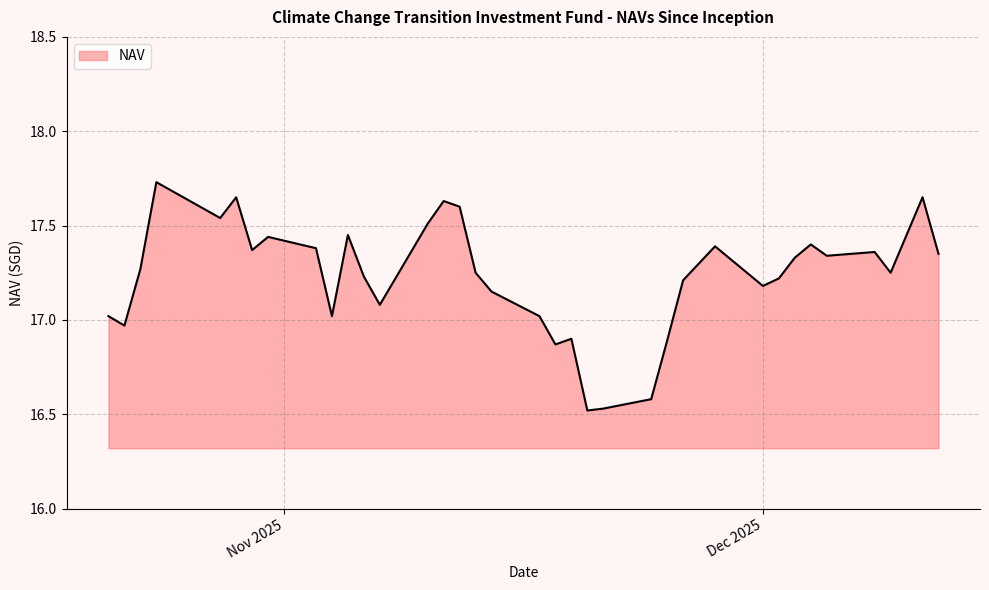

How many lines are shown in the chart?

1